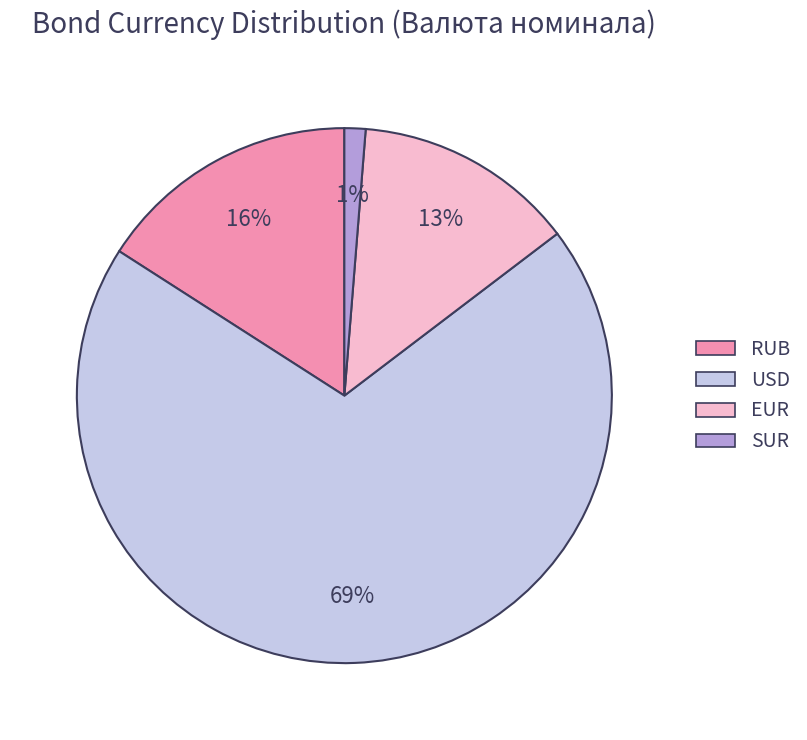

To the nearest percent, what is the average slice percentage?

25%